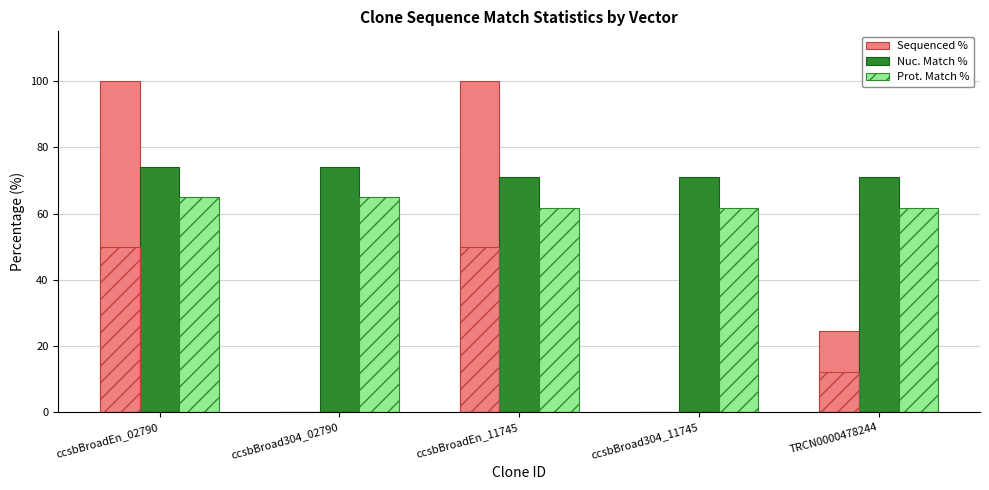

True or false: Sequenced % has a value of 33.6 at ccsbBroad304_11745.

False